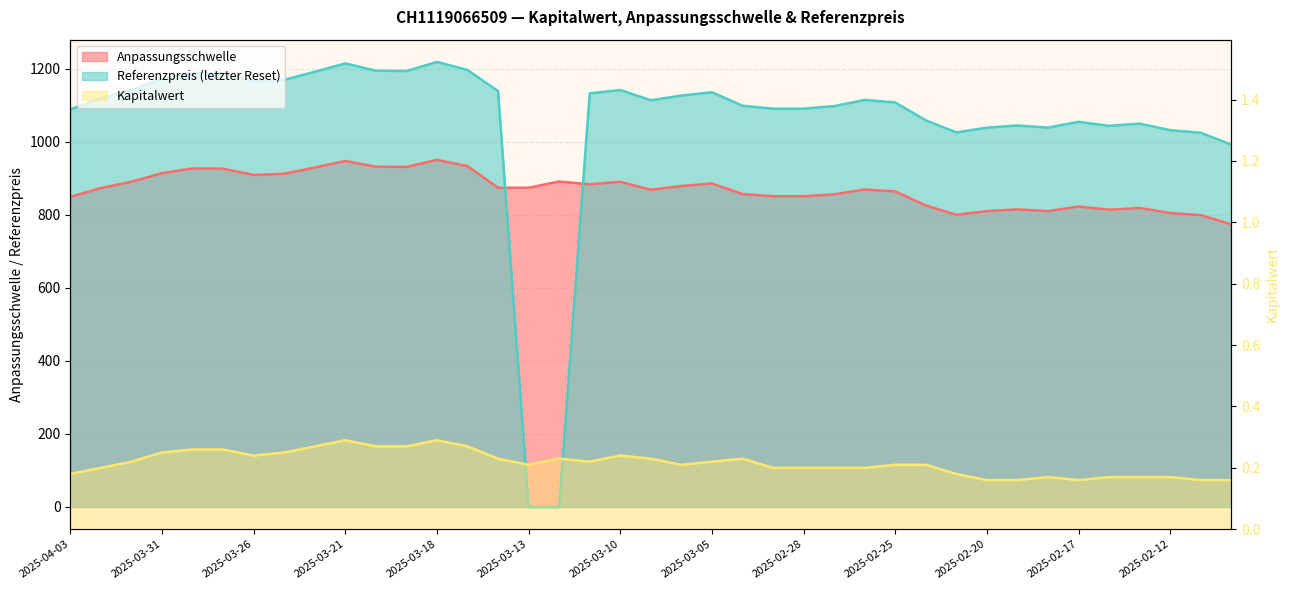

How many data points in Anpassungsschwelle are above 873?

20